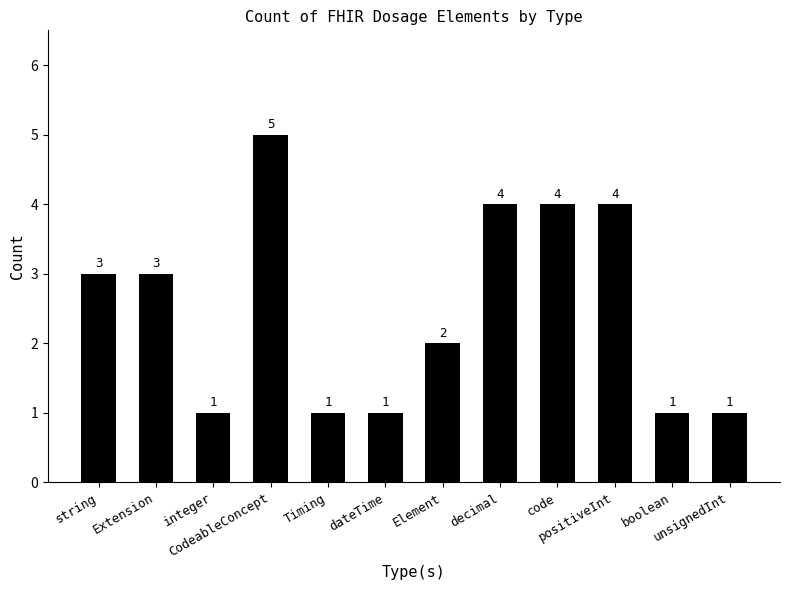

Reading left to right, transcribe all the data shown in this chart.

string=3	Extension=3	integer=1	CodeableConcept=5	Timing=1	dateTime=1	Element=2	decimal=4	code=4	positiveInt=4	boolean=1	unsignedInt=1